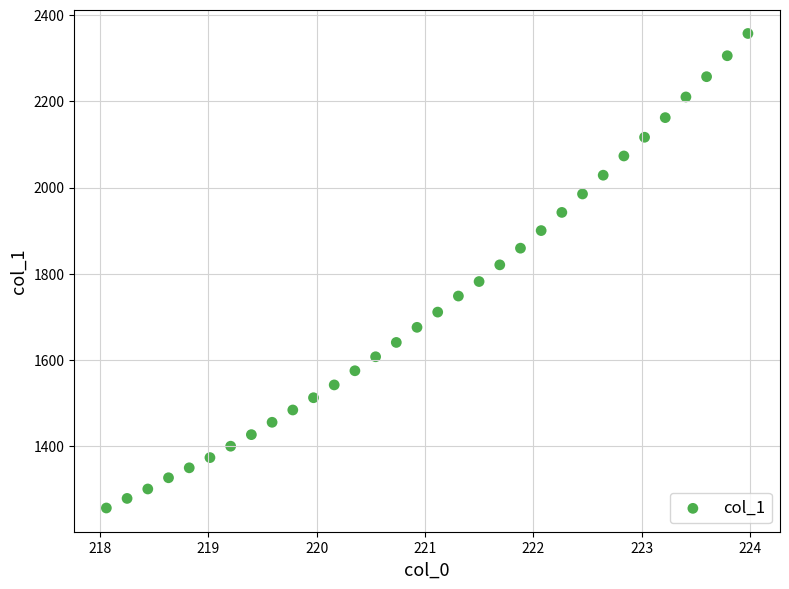

What is the range of Y values (max minus min)?

1100.4